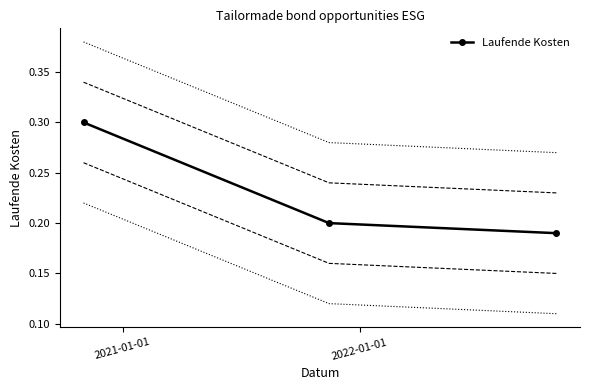

How many Laufende Kosten values are between 0 and 1?

3